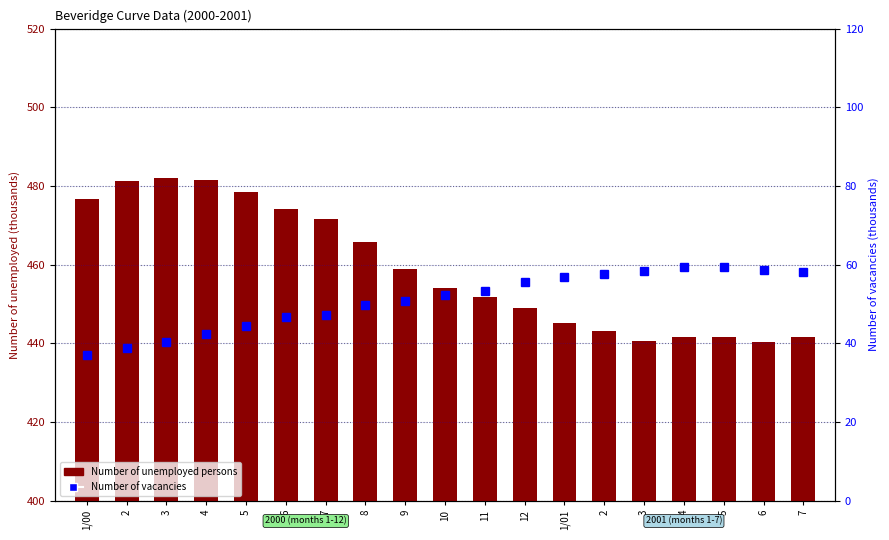

What is the difference between the second highest and minimum values in the Number of unemployed persons series?

41.2